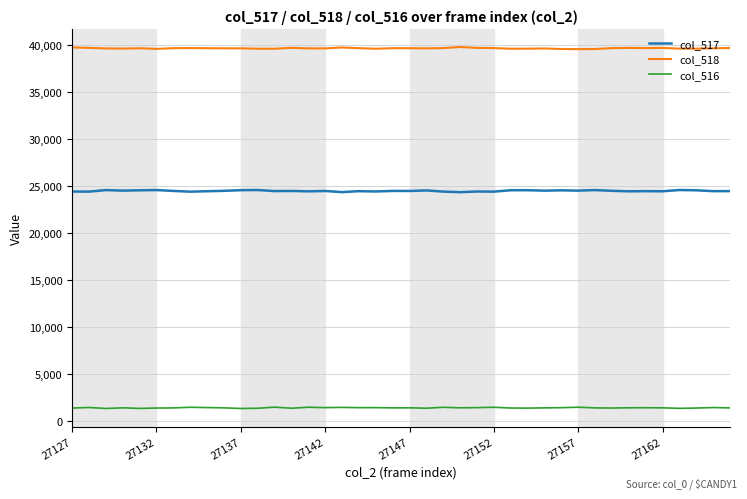

True or false: col_517 and col_518 intersect in this chart.

False